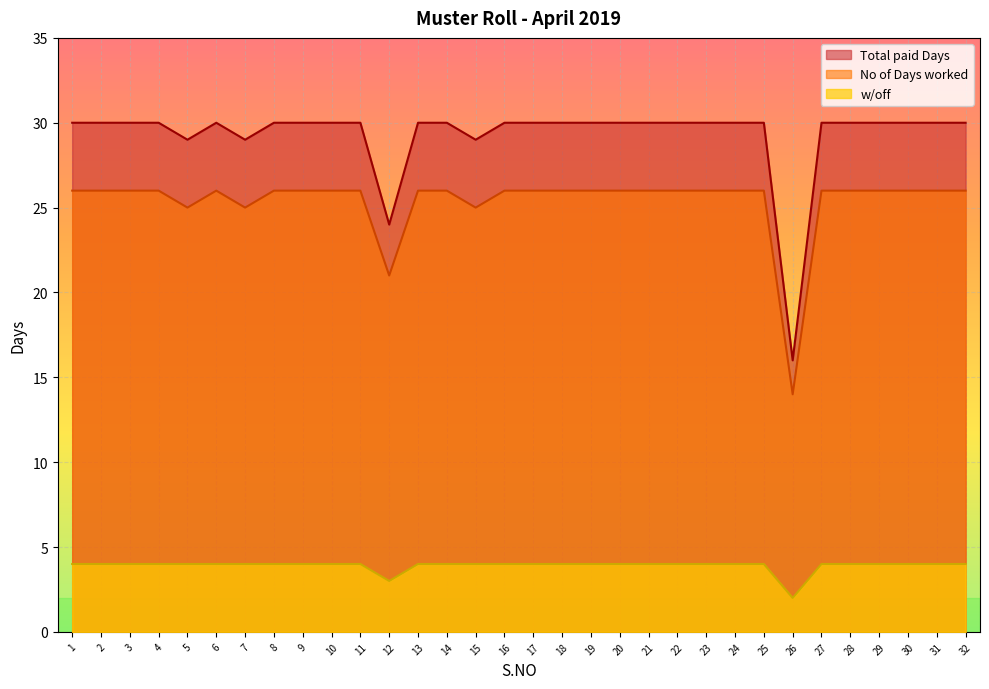

True or false: Total paid Days and No of Days worked cross at least once.

False